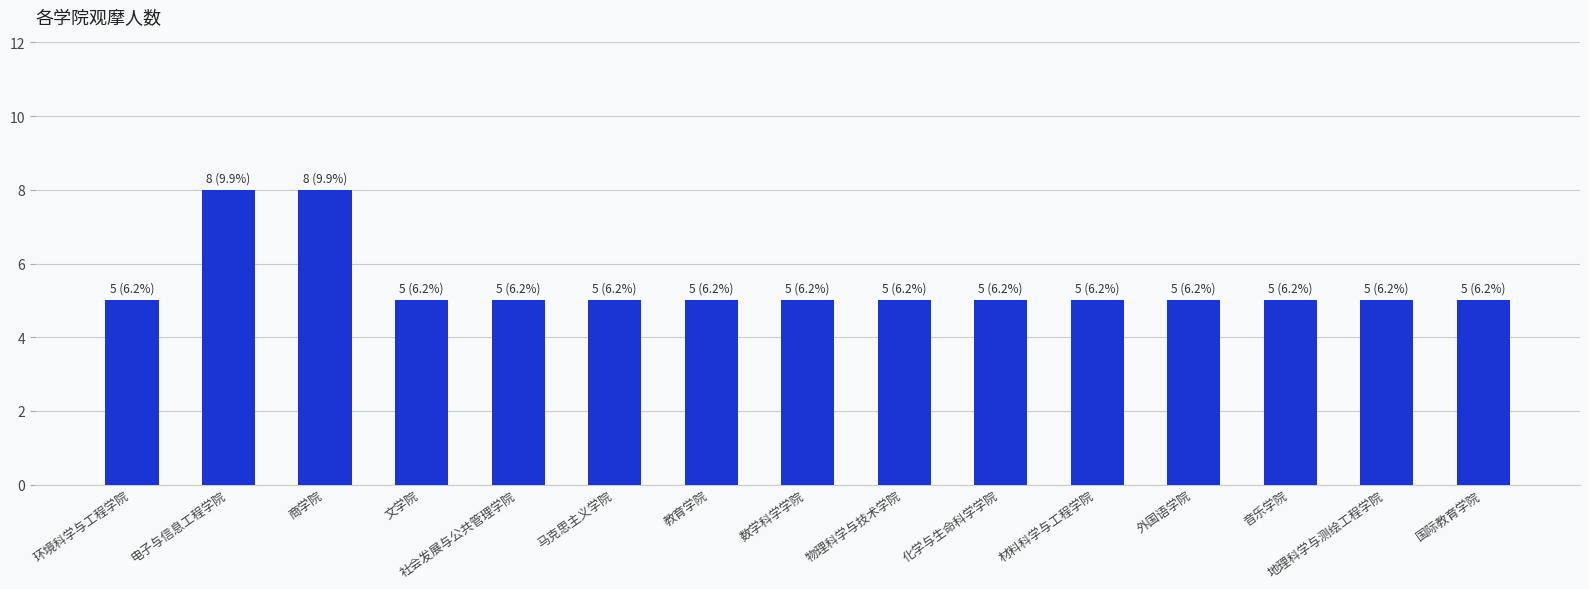

What is the label of the 12th bar from the left?

外国语学院